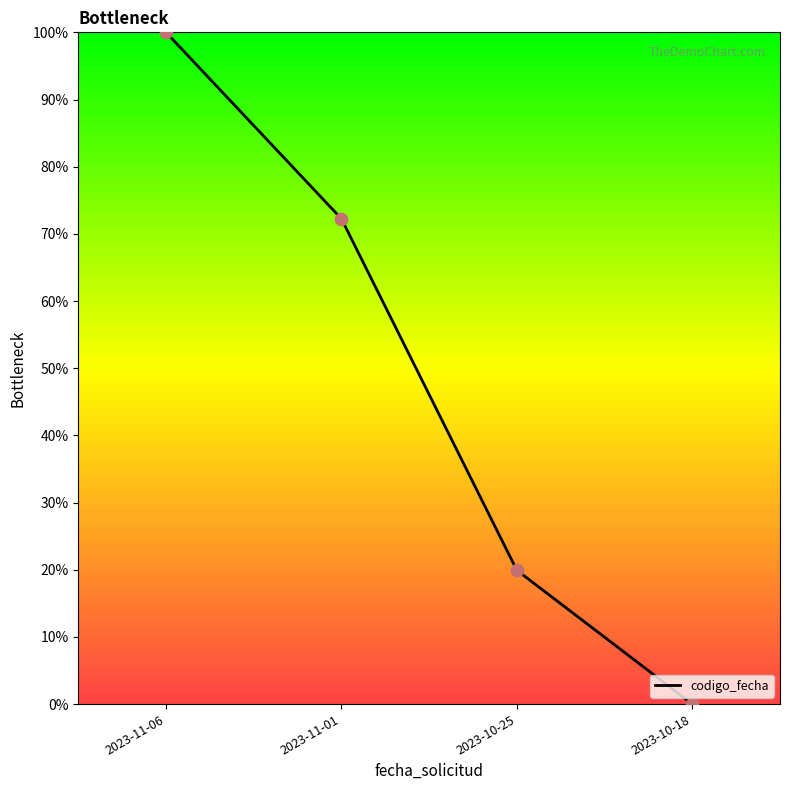

Which has a higher value, 2023-11-06 or 2023-10-18?

2023-11-06